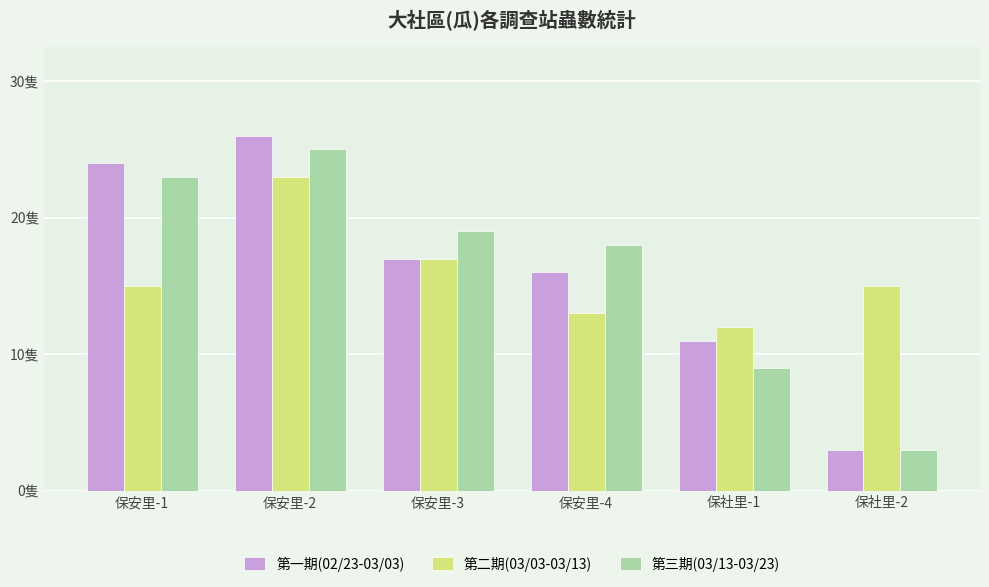

Is the value of 第二期(03/03-03/13) at 保社里-1 greater than the value of 第三期(03/13-03/23) at 保社里-2?

Yes